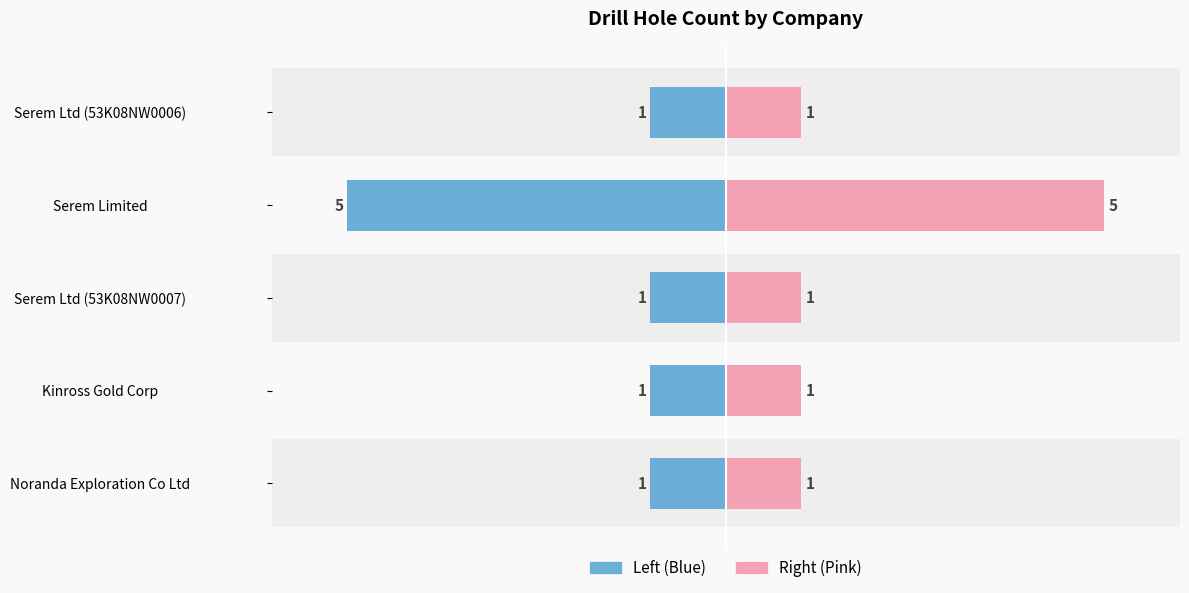

List the series in order of their overall mean, highest first.

Drill Hole Count (Right), Drill Hole Count (Left)